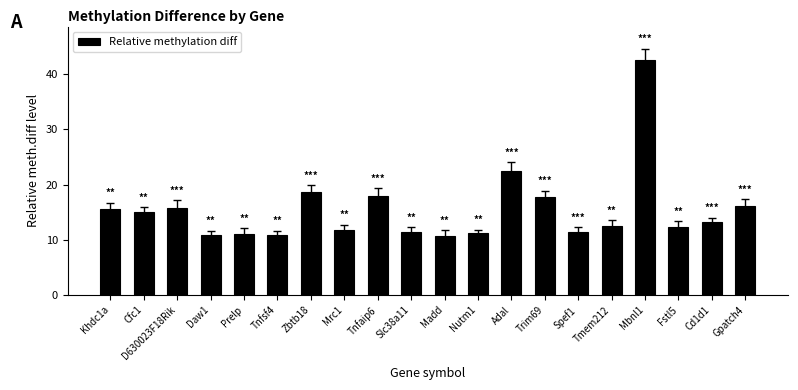

What is the label of the 9th bar from the left?

Tnfaip6